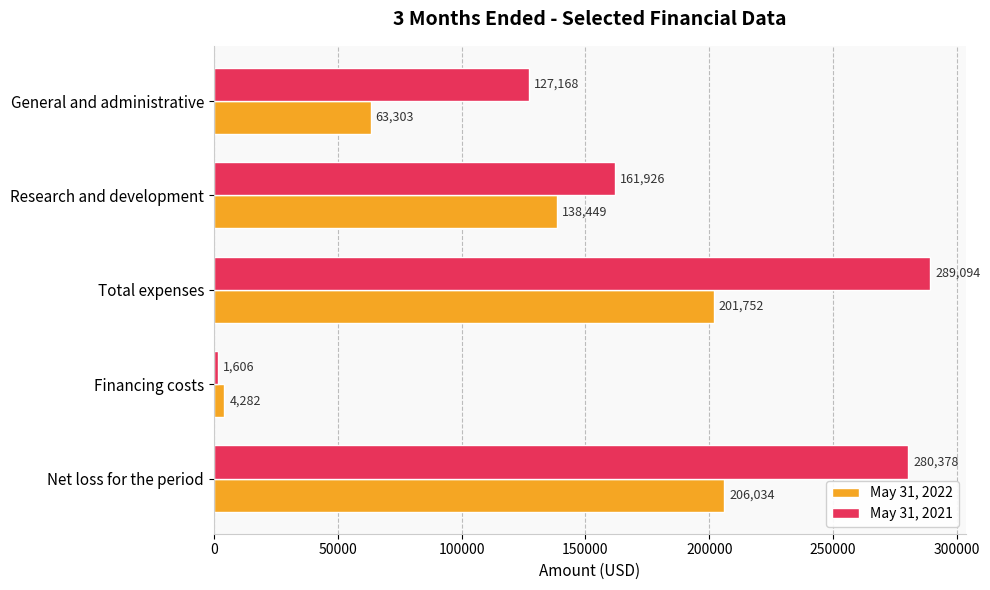

What is the average value of the May 31, 2021 series?

172034